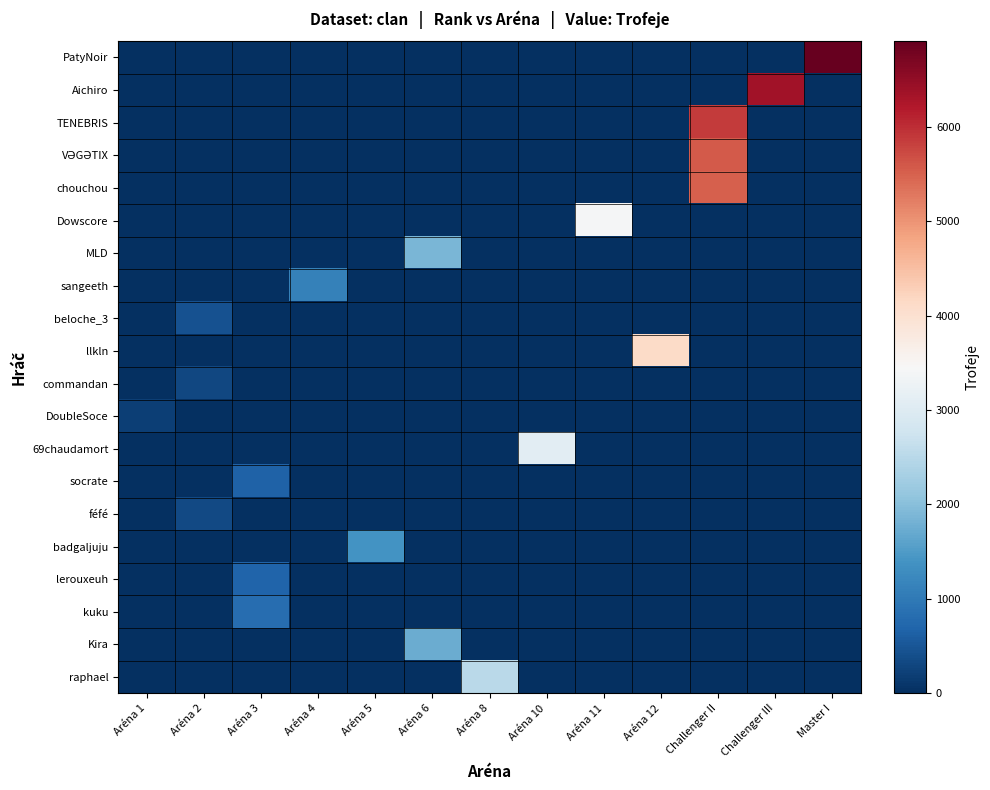

Rank the series at Challenger III from highest to lowest value.

Aichiro, PatyNoir, TENEBRIS, VƏGƏTIX, chouchou, Dowscore, MLD, sangeeth, beloche_3, llkln, commandan, DoubleSoce, 69chaudamort, socrate, féfé, badgaljuju, lerouxeuh, kuku, Kira, raphael